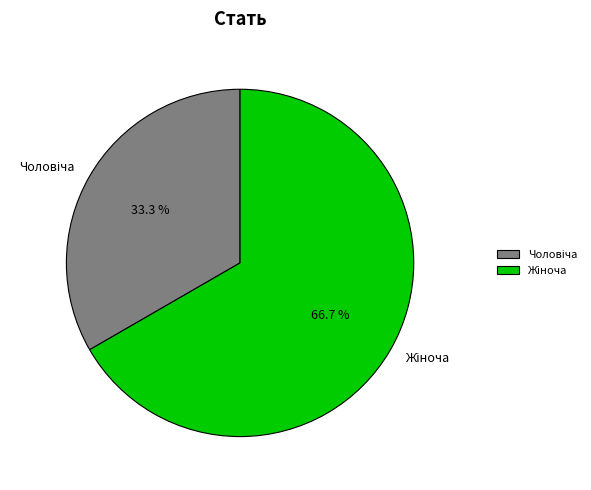

Is there any slice that represents more than half of the pie?

Yes